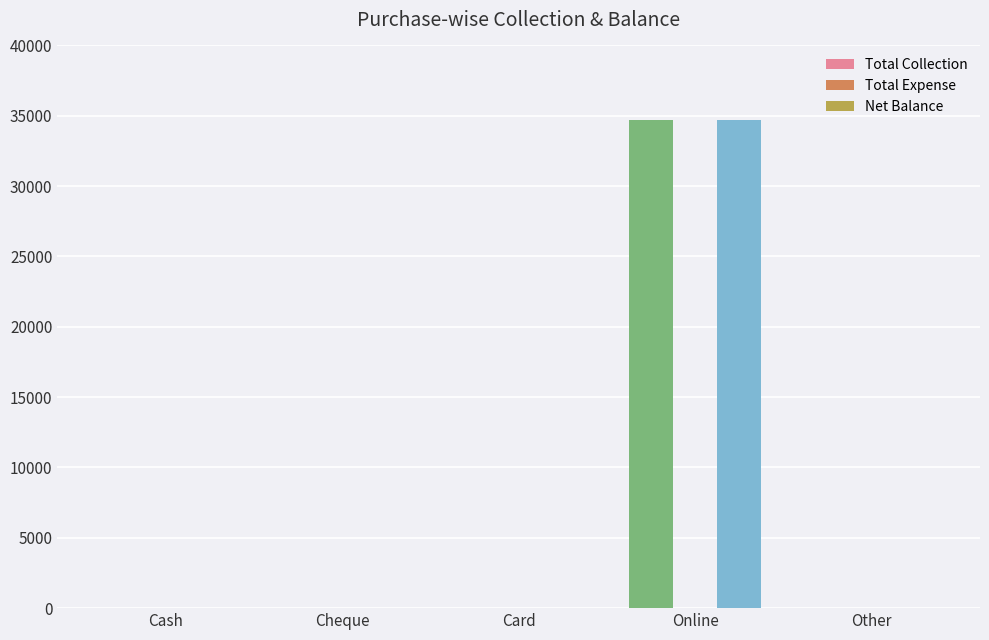

How many data points does each series have?

5